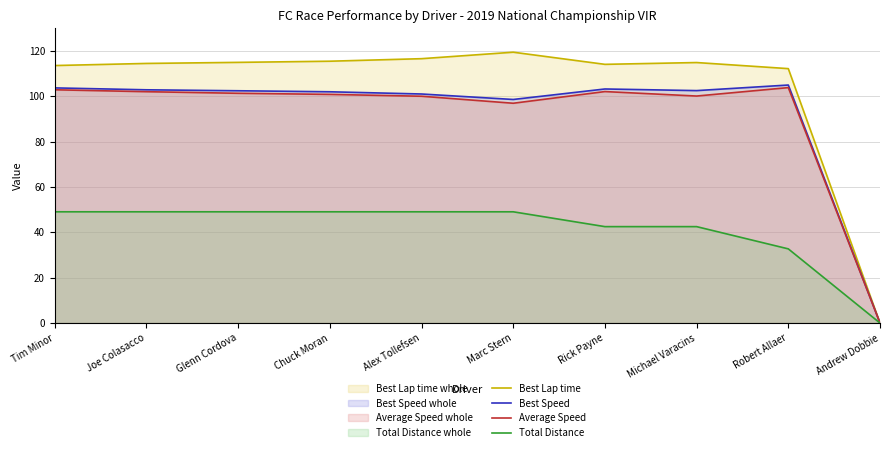

True or false: Total Distance and Average Speed cross at least once.

False